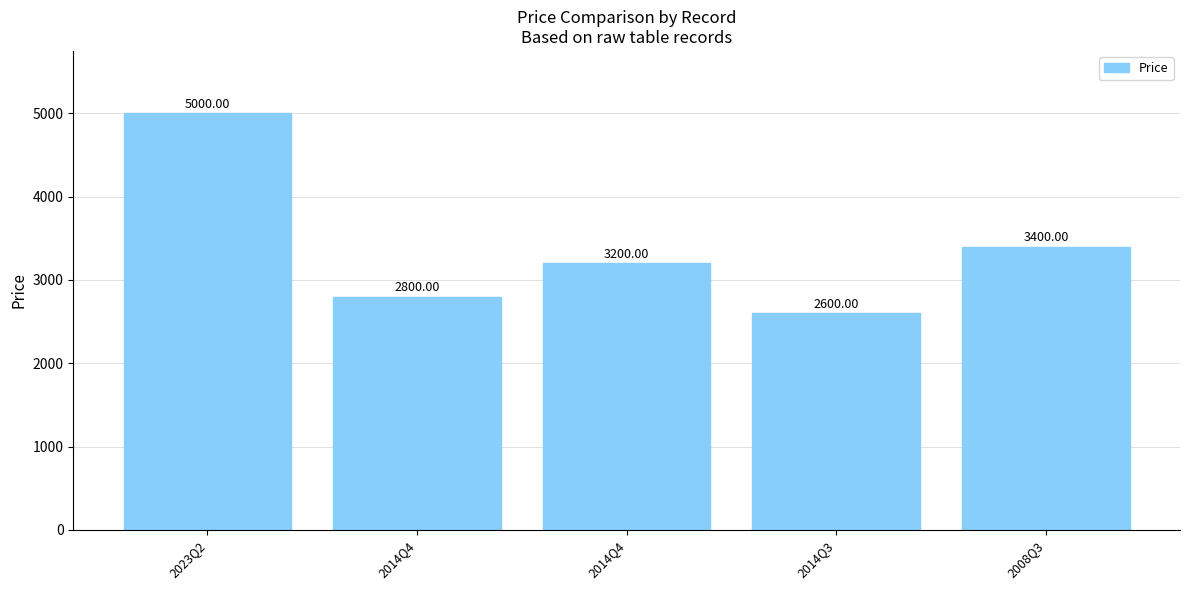

What is the sum of the values at 2023Q2 and 2014Q4?

7800